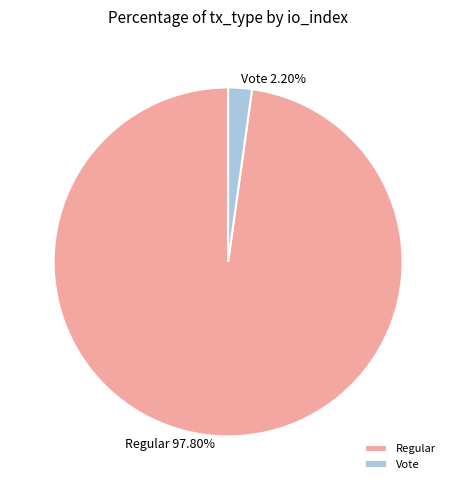

Count the number of slices in the pie.

2